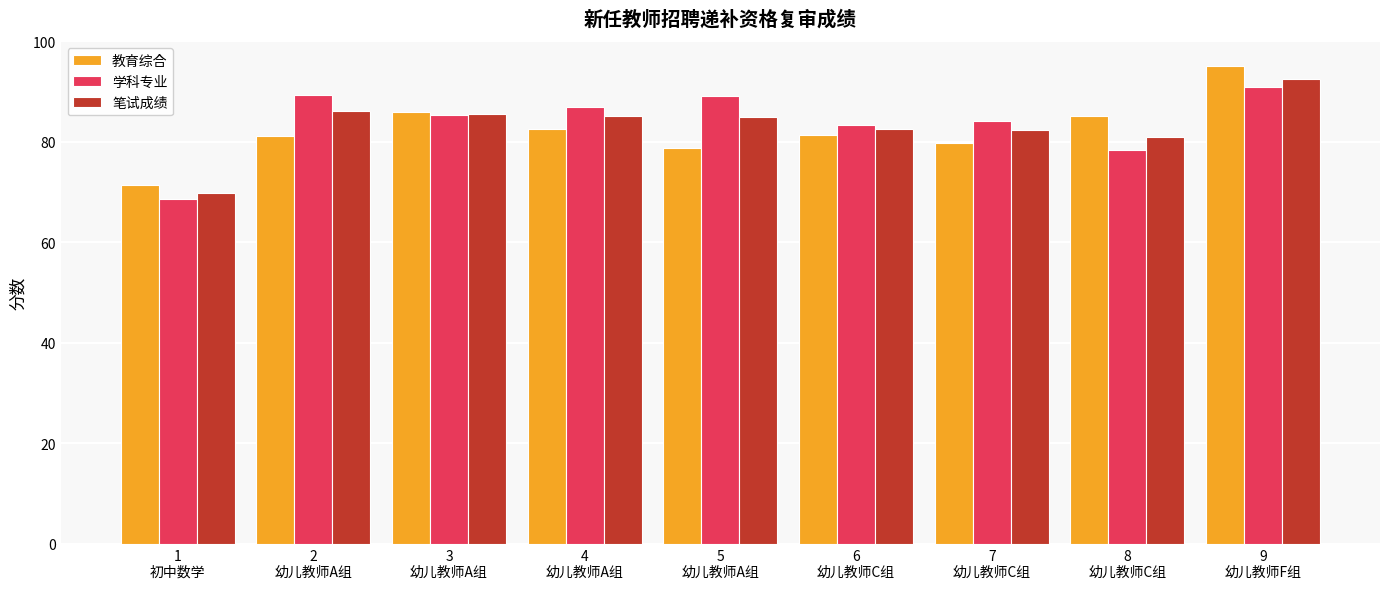

At how many categories does at least one series exceed 75?

8